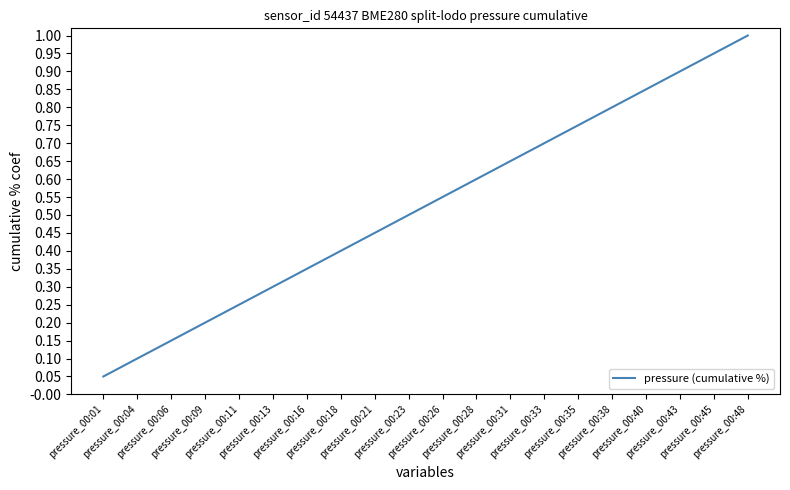

What is the greatest value displayed?

1.0